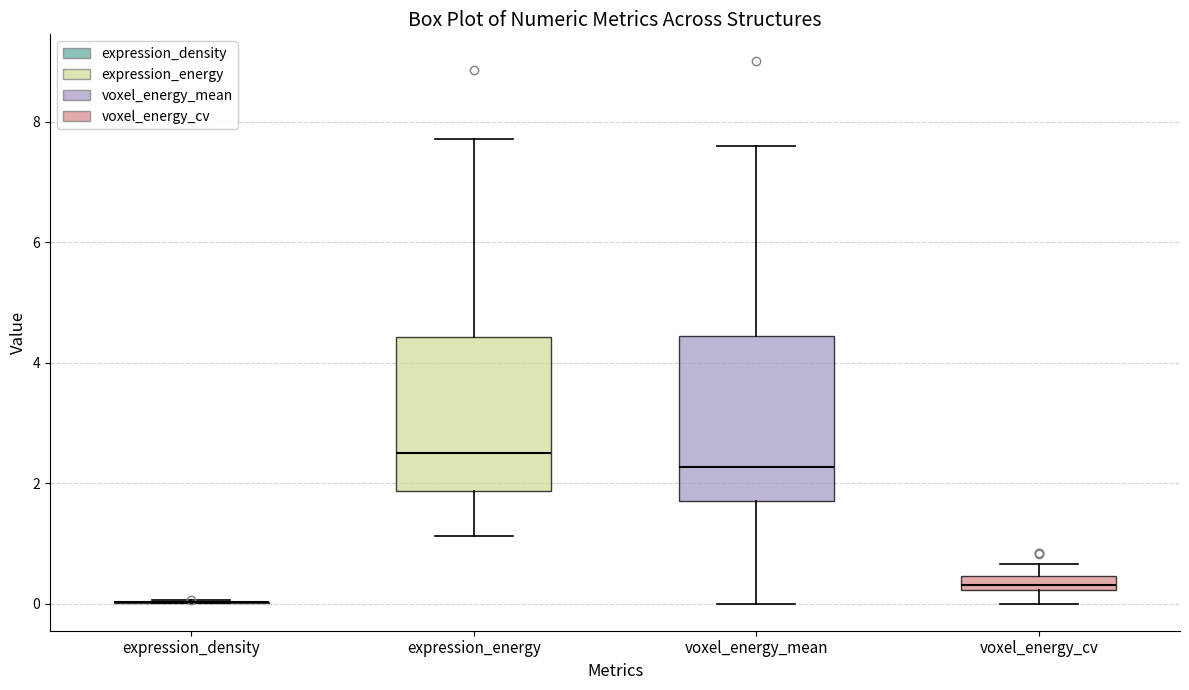

Where is the upper edge of the box for voxel_energy_cv on the y-axis? The values are not printed on the chart, so give them approximately, as read against the axis.

0.4